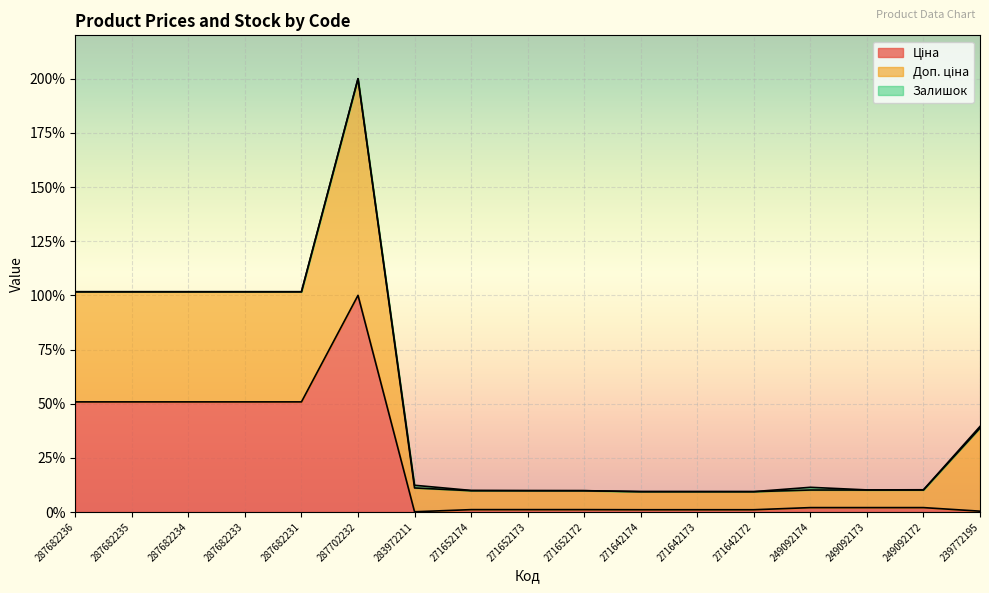

What is the average value of the Ціна series?

21.6